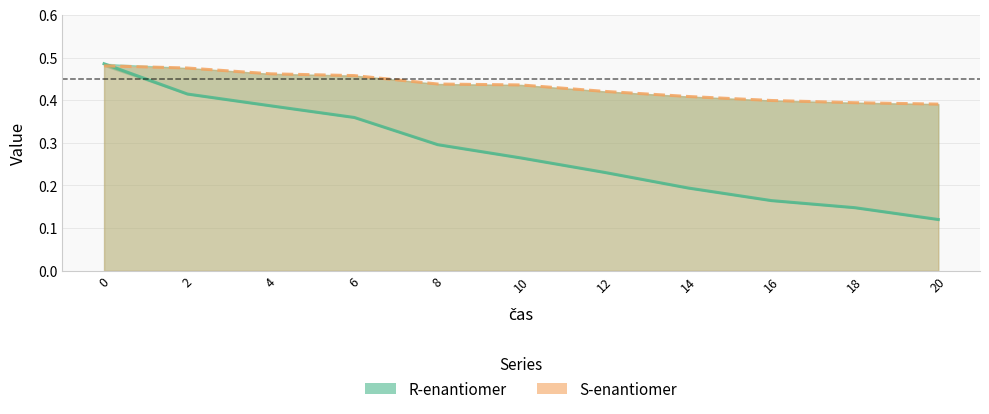

True or false: S-enantiomer has a value of 0.5 at 0.

True